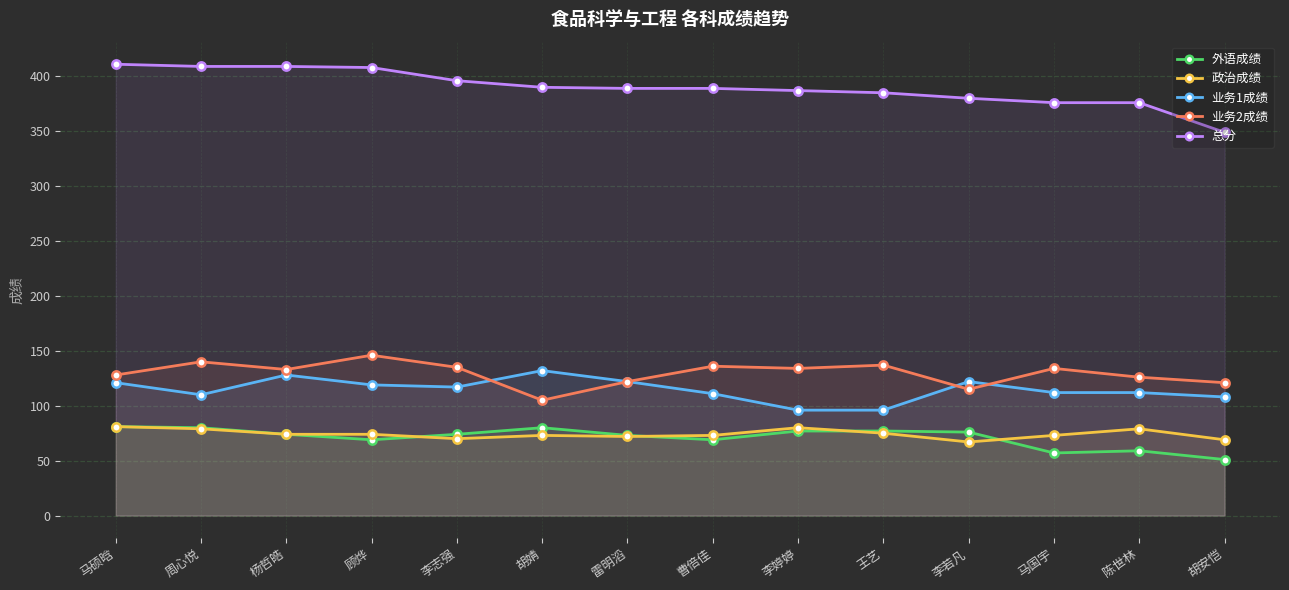

Reading left to right, list all the values displayed in this chart.

外语成绩: 81	80	74	69	74	80	73	69	77	77	76	57	59	51
政治成绩: 81	79	74	74	70	73	72	73	80	75	67	73	79	69
业务1成绩: 121	110	128	119	117	132	122	111	96	96	122	112	112	108
业务2成绩: 128	140	133	146	135	105	122	136	134	137	115	134	126	121
总分: 411	409	409	408	396	390	389	389	387	385	380	376	376	349